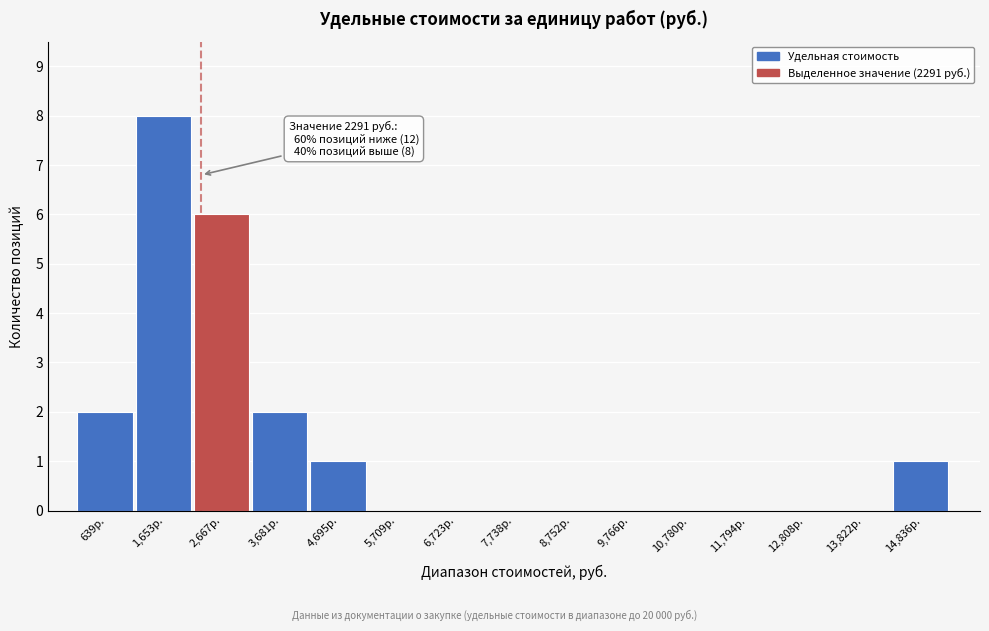

Over which range of the x-axis is the bar tallest?

1200 to 2200